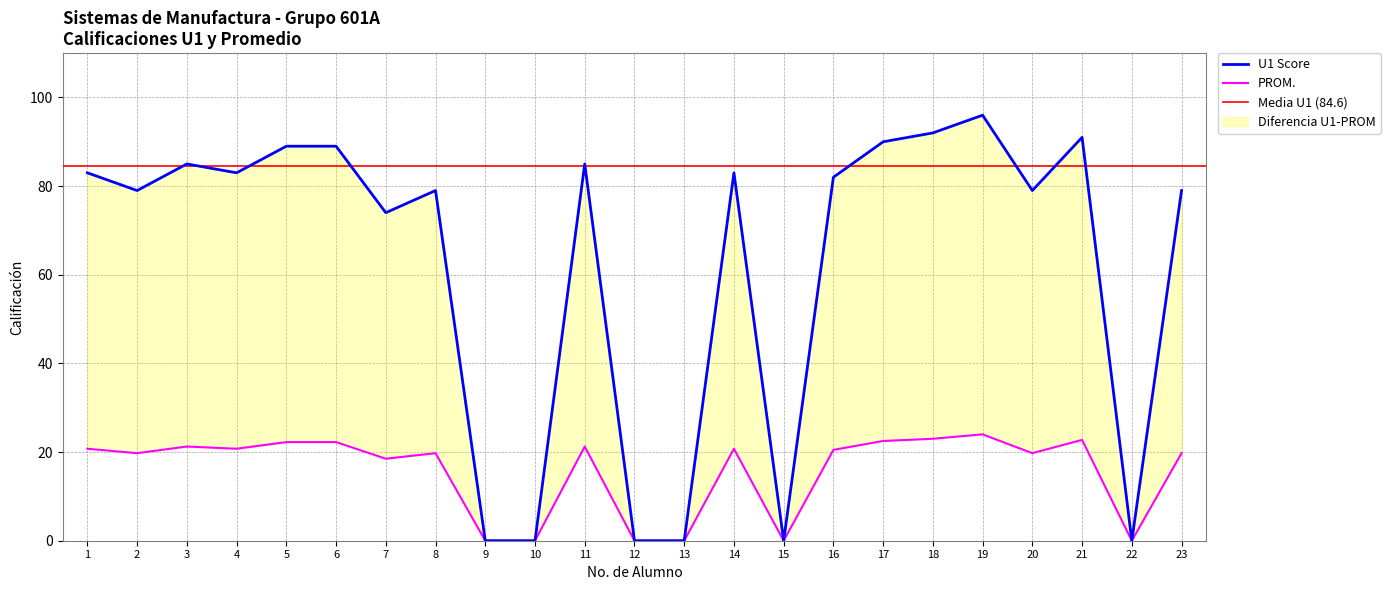

Where is the first local minimum for U1 Score?

2